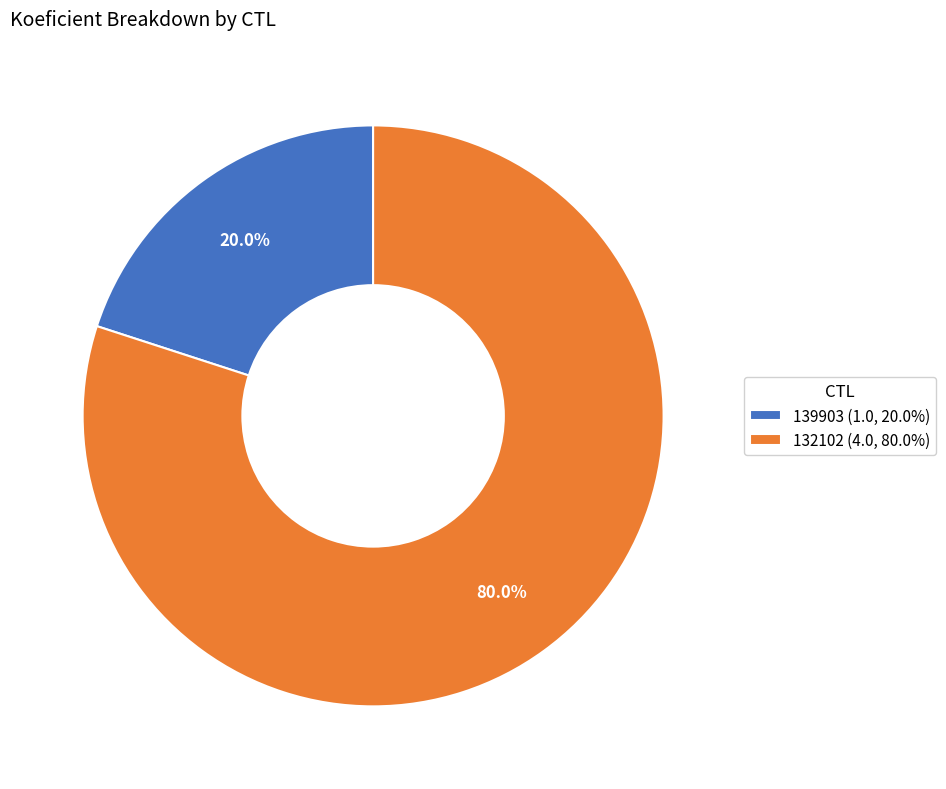

Is it true that 132102 is 73% of the pie?

False